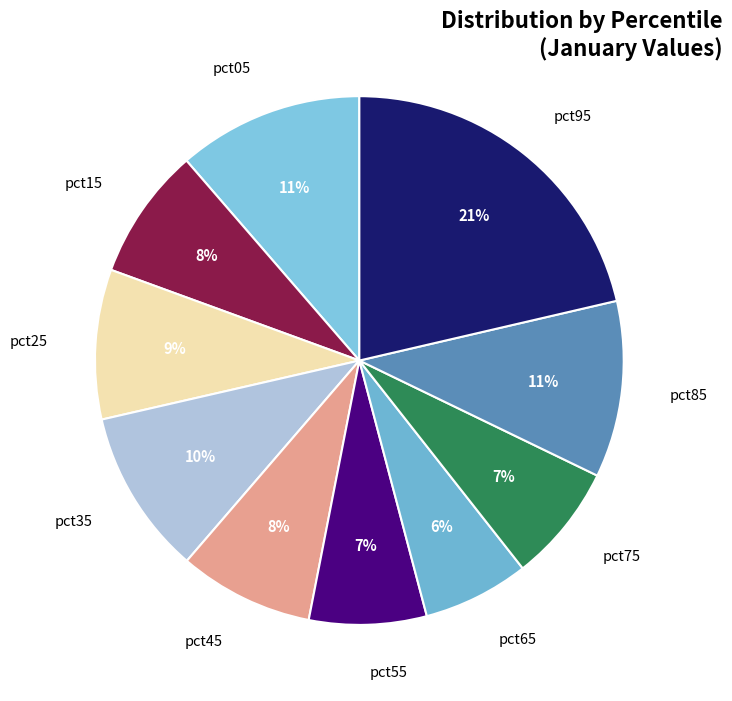

Between pct95 and pct55, which is larger?

pct95